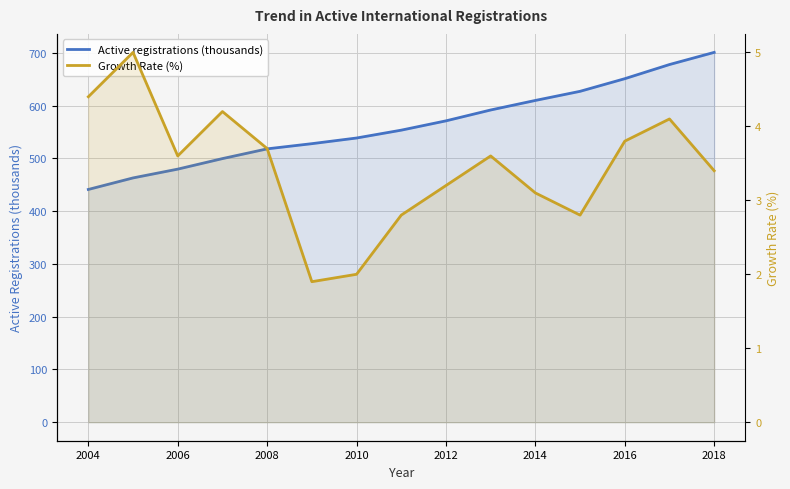

In Growth Rate (%), how many points are lower than both neighbors (excluding endpoints)?

3